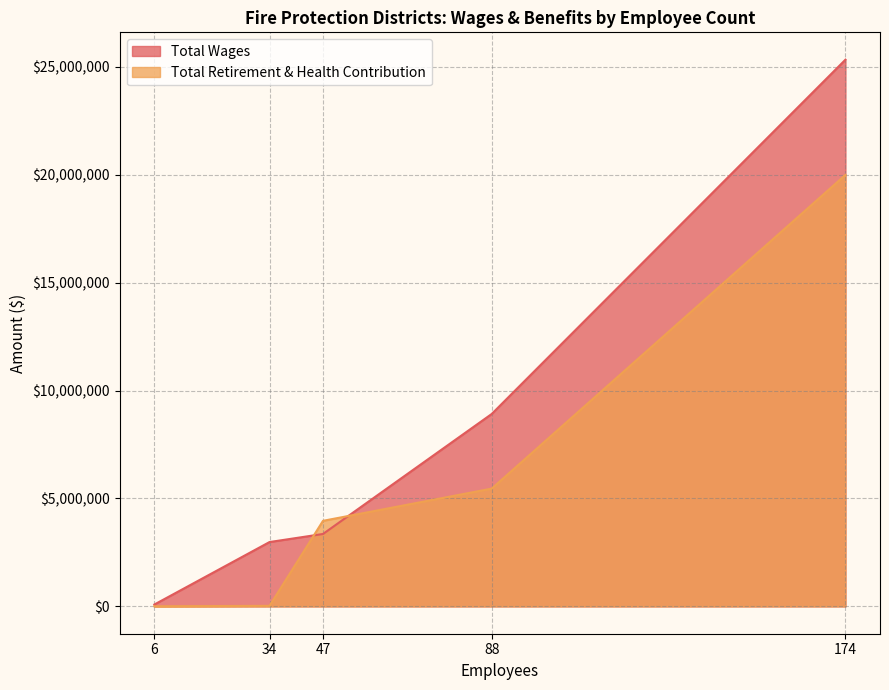

What is the approximate value of Total Retirement & Health Contribution at 88?

5457544